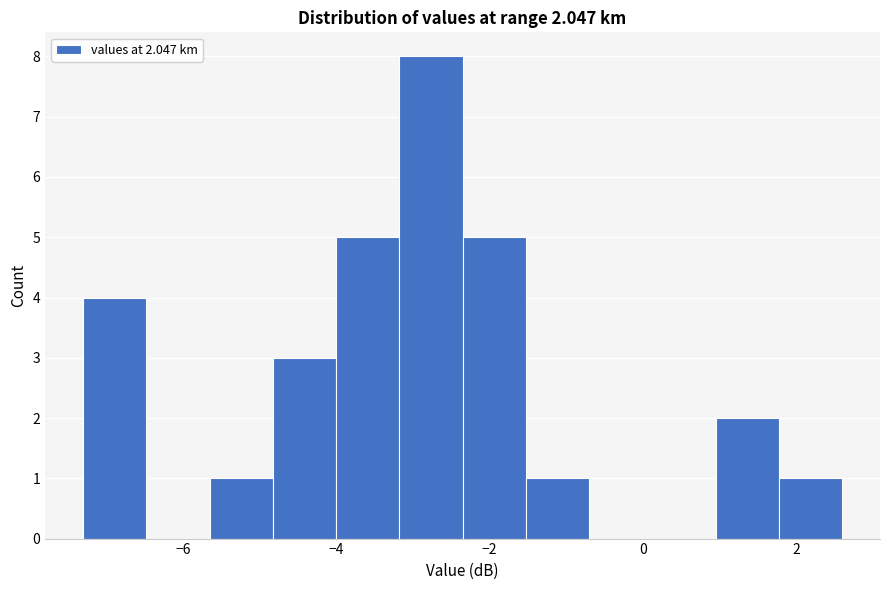

Which range on the x-axis has the tallest bar?

-3.2 to -2.4